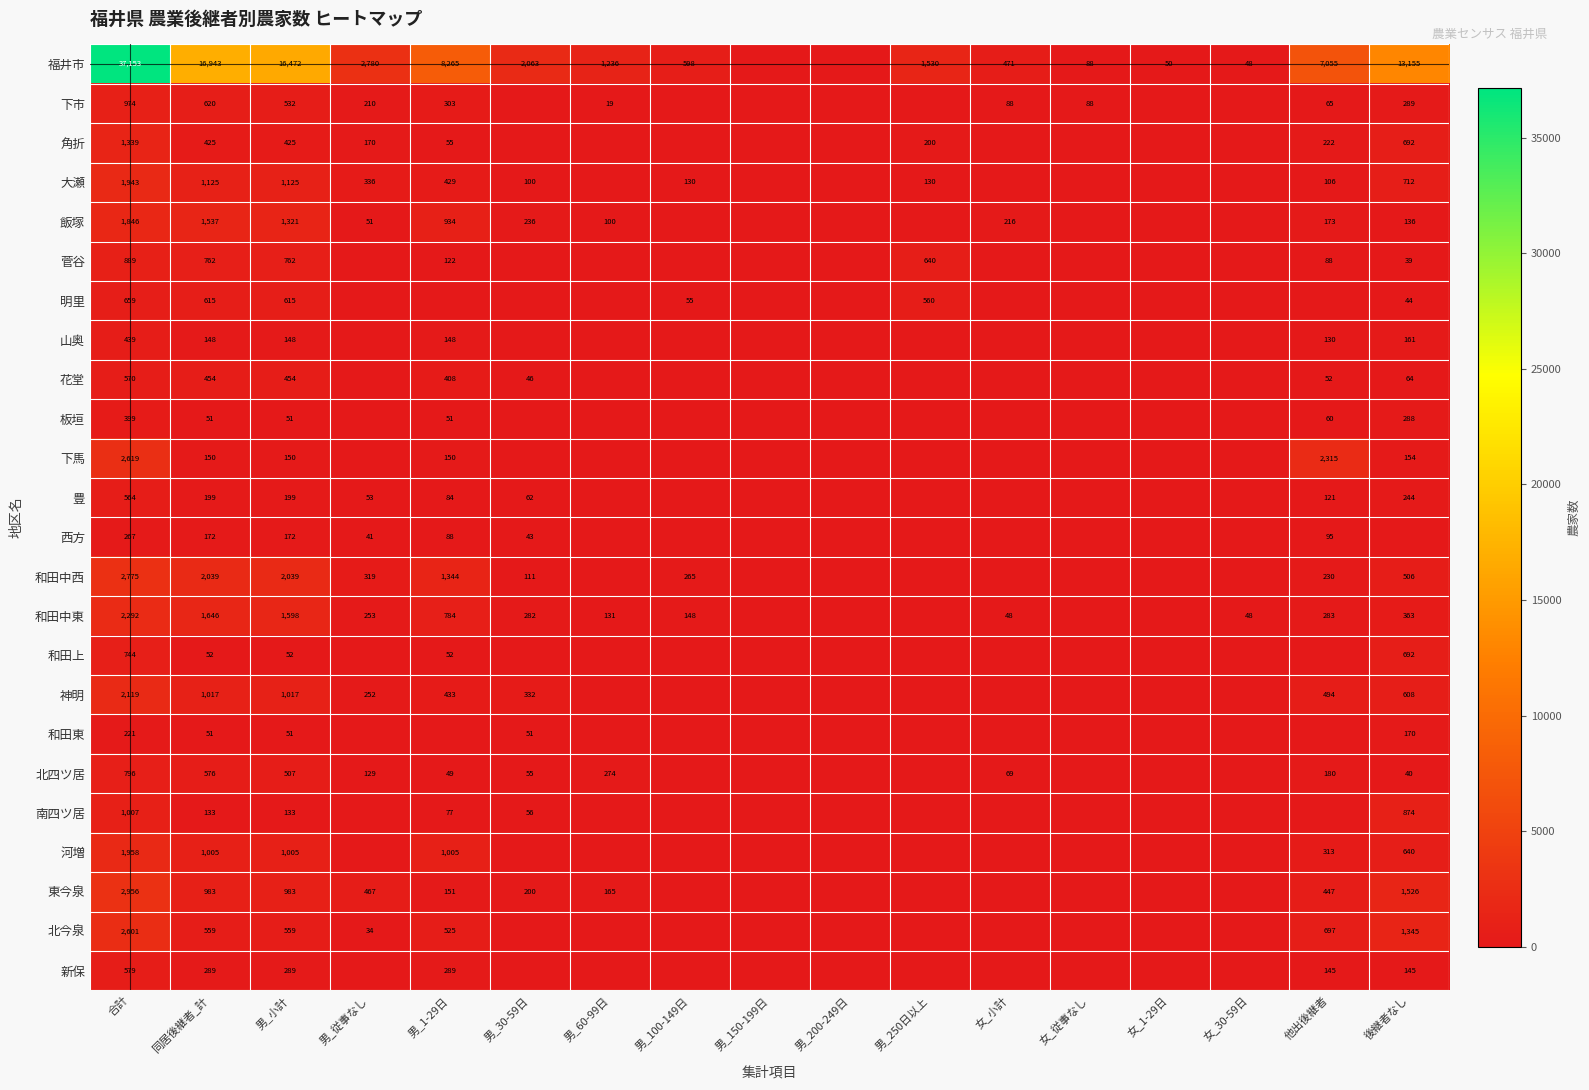

True or false: 南四ツ居 has a value of 43 at 男_1-29日.

False